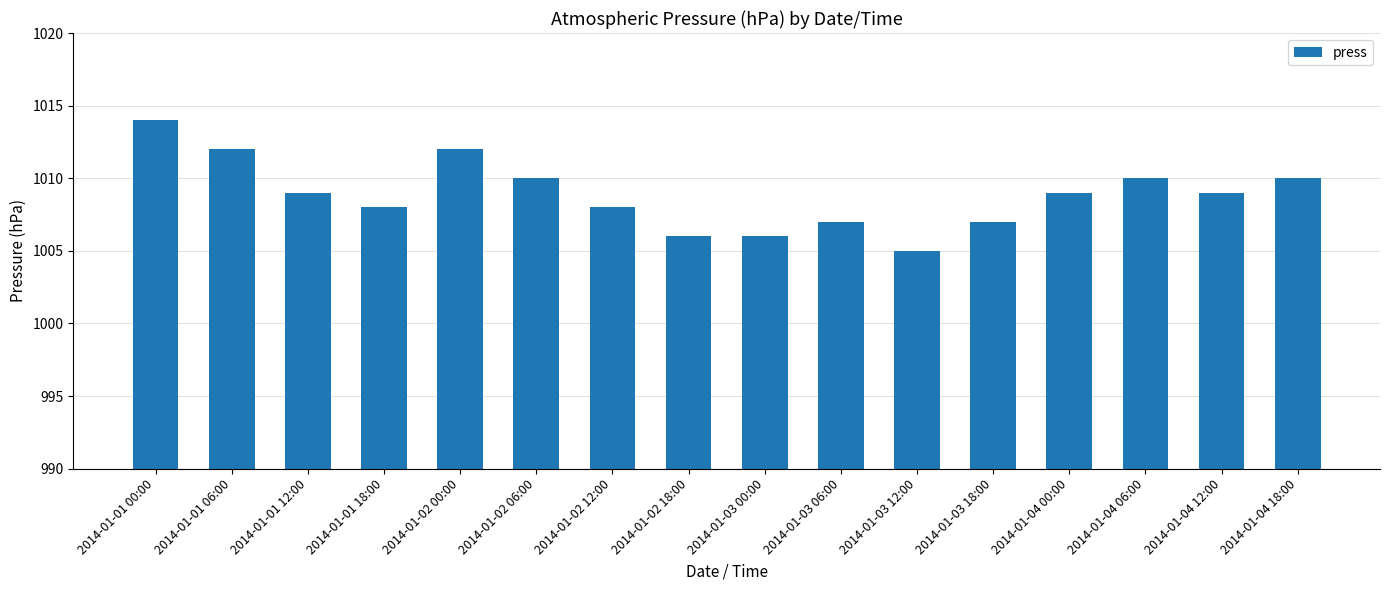

Which category has the highest value across all series?

2014-01-01 00:00